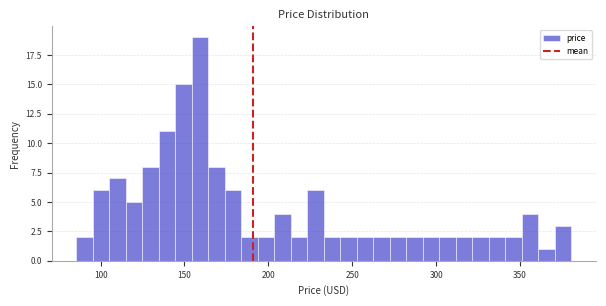

Around what value on the x-axis is the tallest bar? Give the approximate position of its centre, as read against the axis.

160